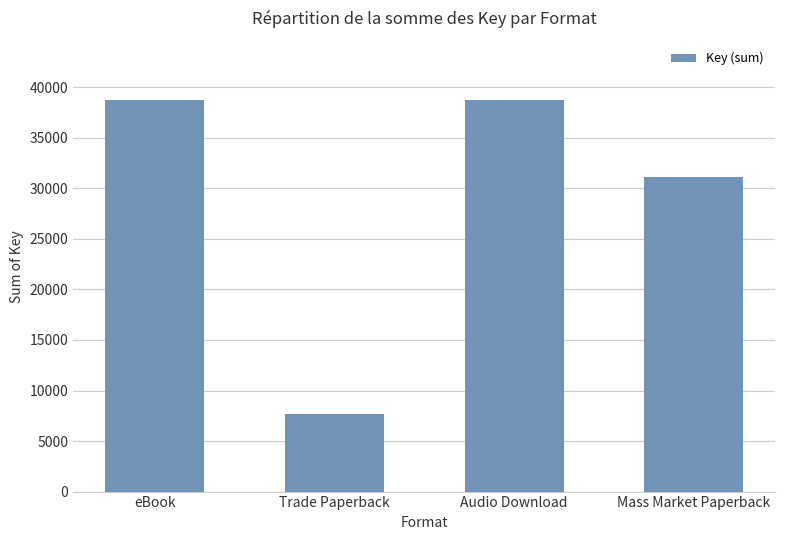

The value at Trade Paperback is 4987. True or false?

False